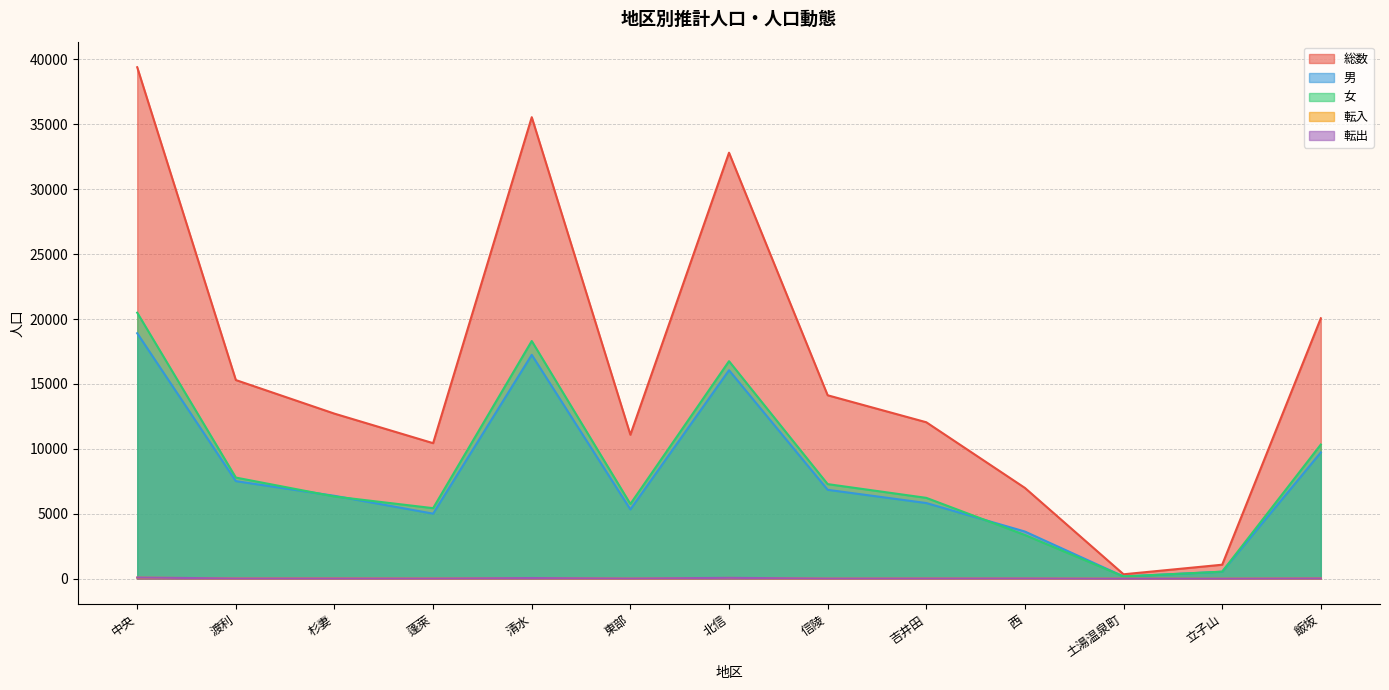

Which label corresponds to the largest value in the chart?

中央